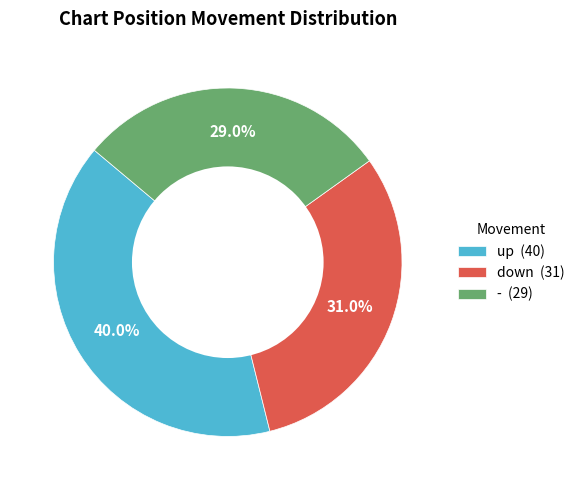

Between - and up, which is larger?

up